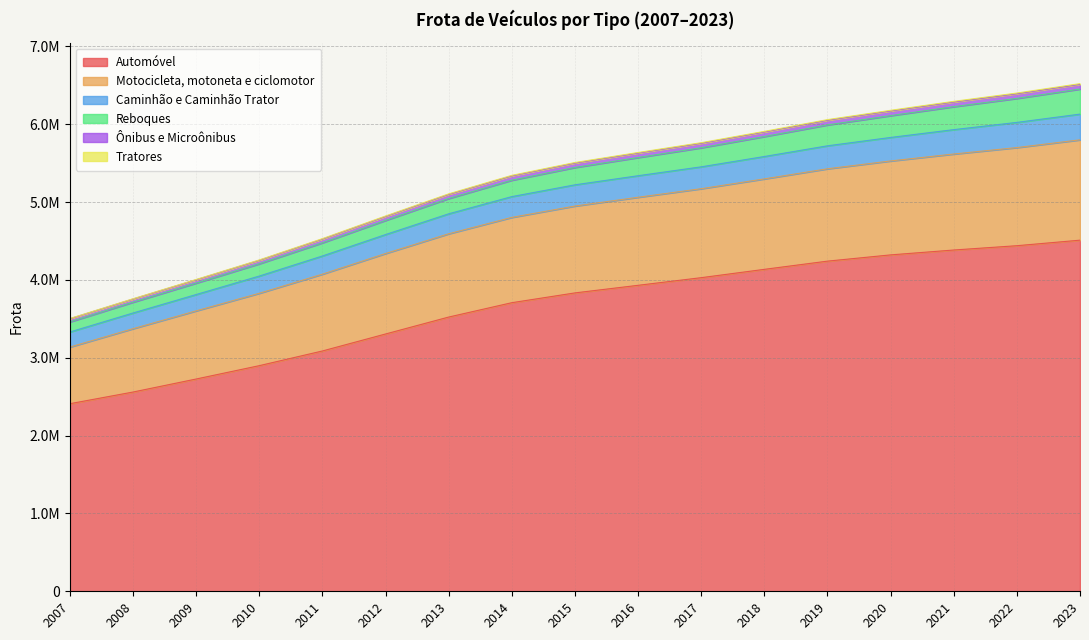

True or false: Tratores and Ônibus e Microônibus cross at least once.

False